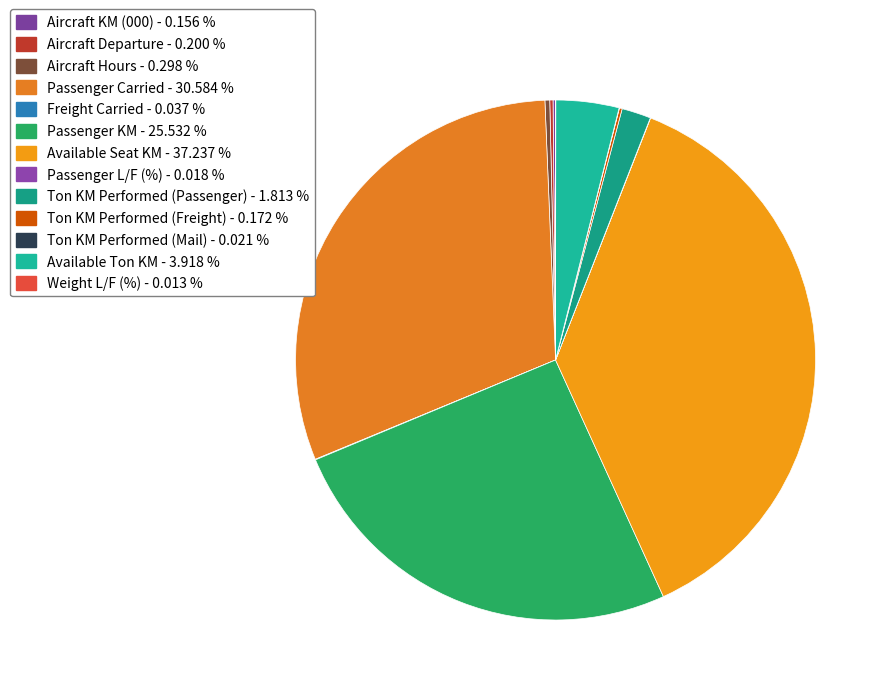

Rank the categories by value from lowest to highest.

Weight L/F (%), Passenger L/F (%), Ton KM Performed (Mail), Freight Carried, Aircraft KM (000), Ton KM Performed (Freight), Aircraft Departure, Aircraft Hours, Ton KM Performed (Passenger), Available Ton KM, Passenger KM, Passenger Carried, Available Seat KM